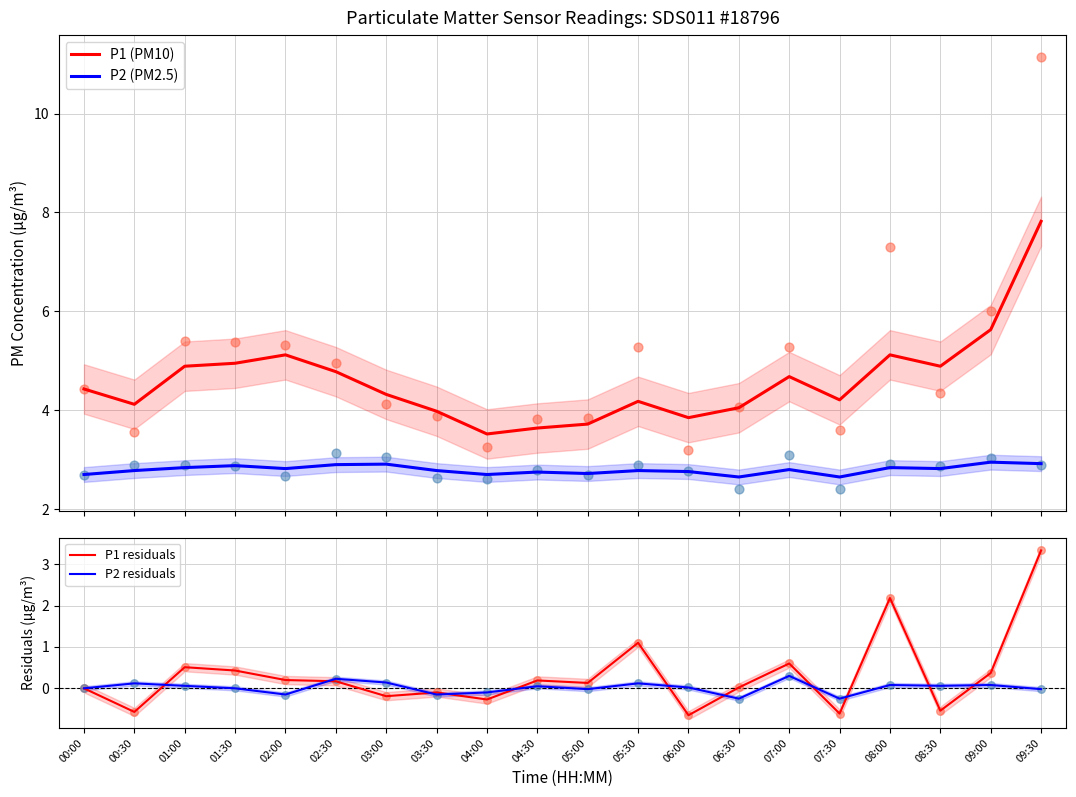

Which series has the largest total across all categories?

P1 (PM10)